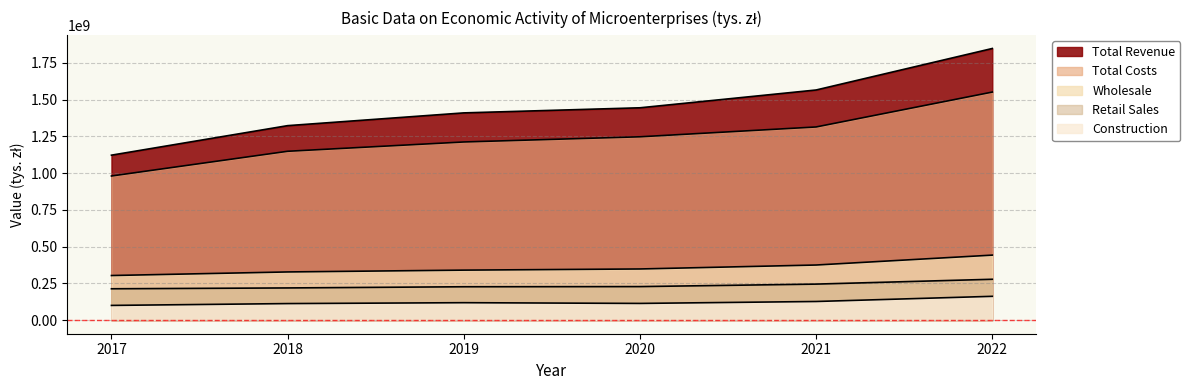

How many values in the Total Costs series are below 1247811081?

3